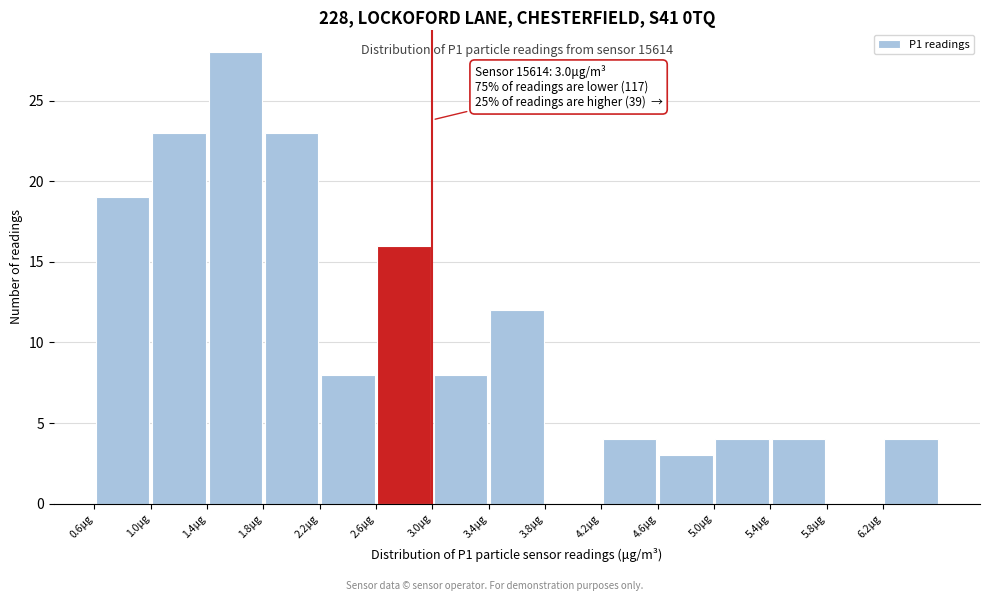

Which range on the x-axis has the tallest bar?

1.4 to 1.8